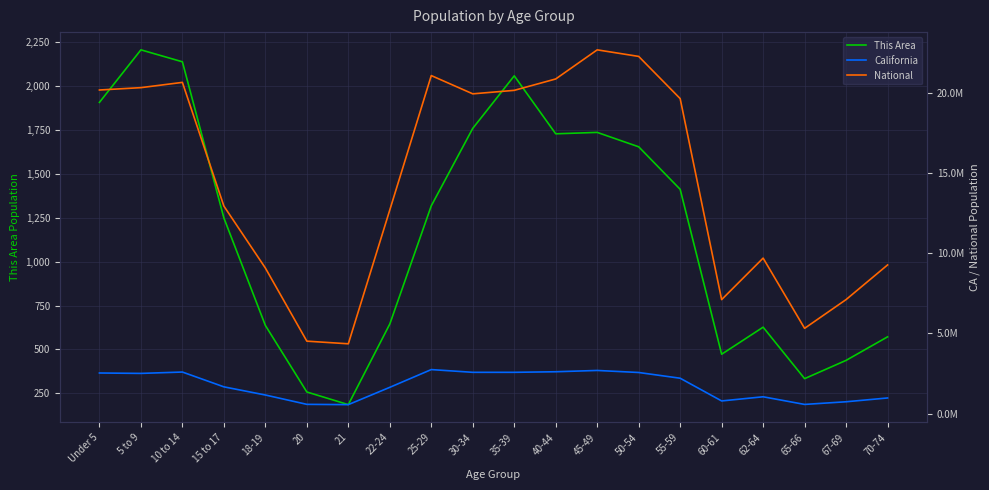

Is the value of National at 55-59 greater than the value of California at 60-61?

Yes